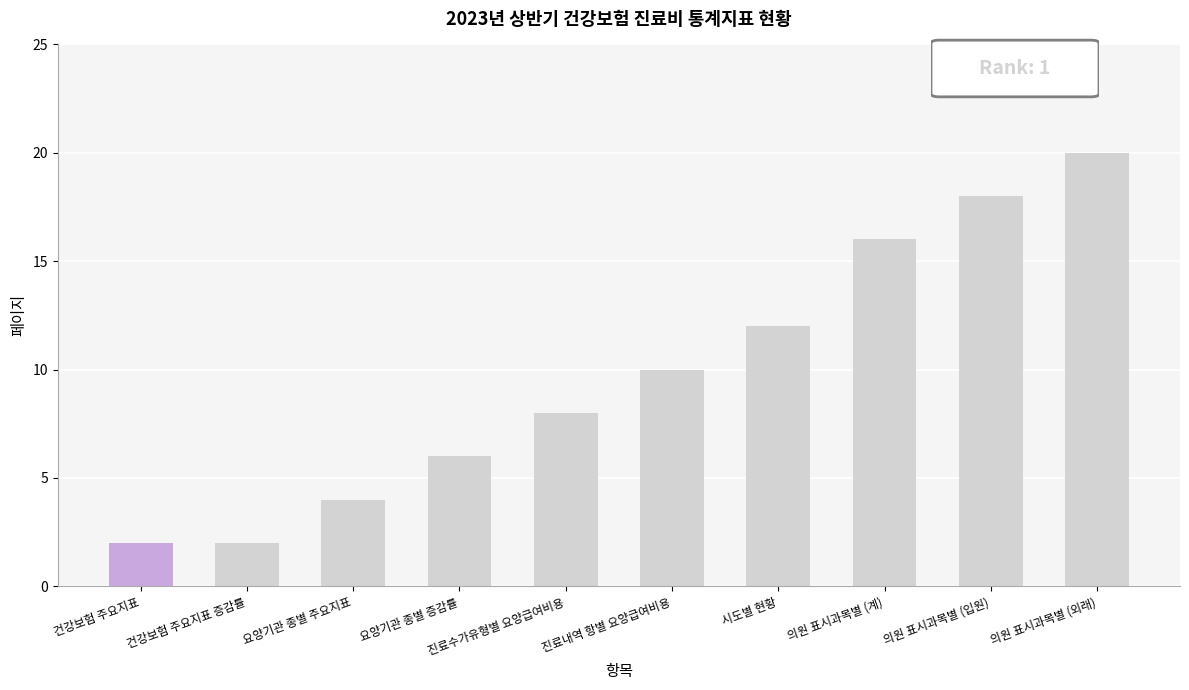

What is the sum of the values at 시도별 현황 and 의원 표시과목별 (외래)?

32